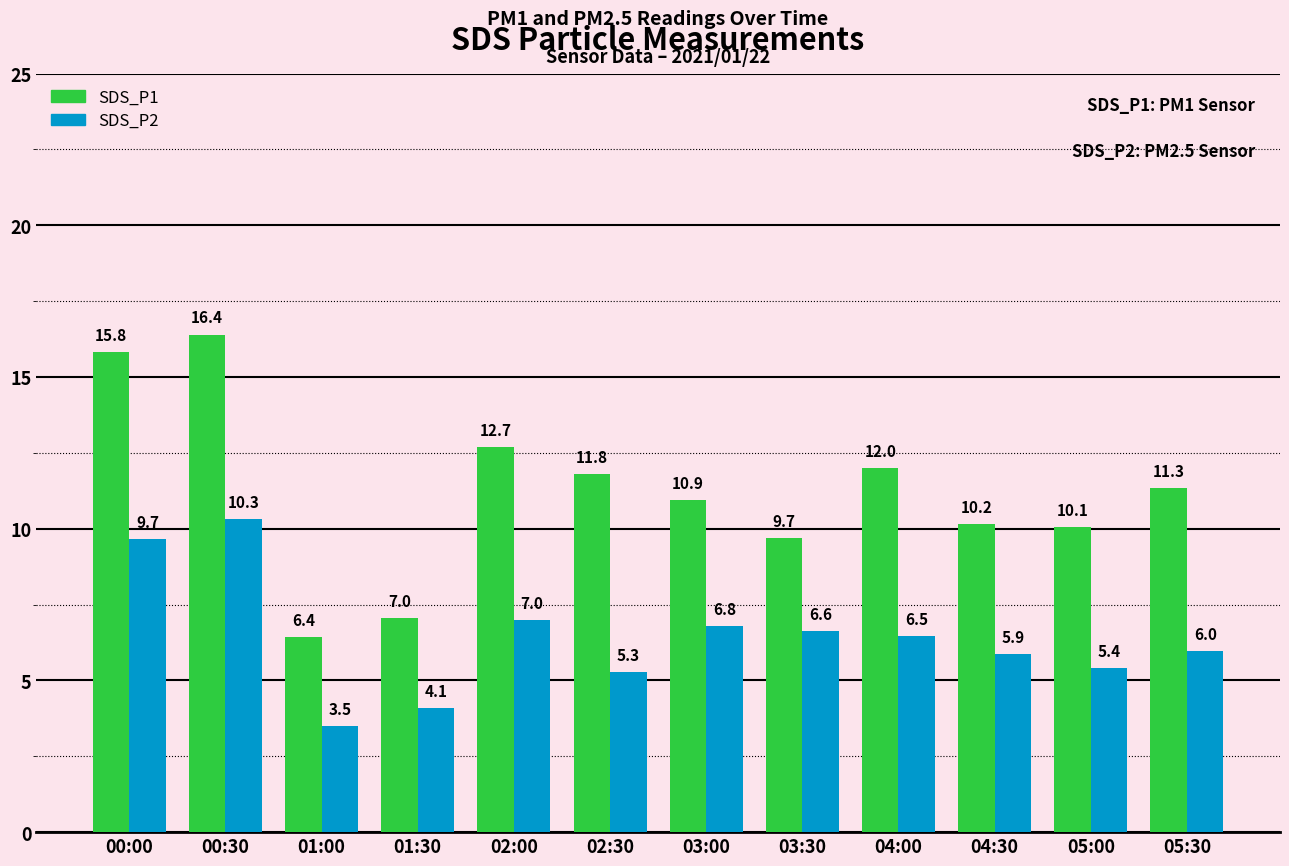

List the series in order of their peak value, highest first.

SDS_P1, SDS_P2